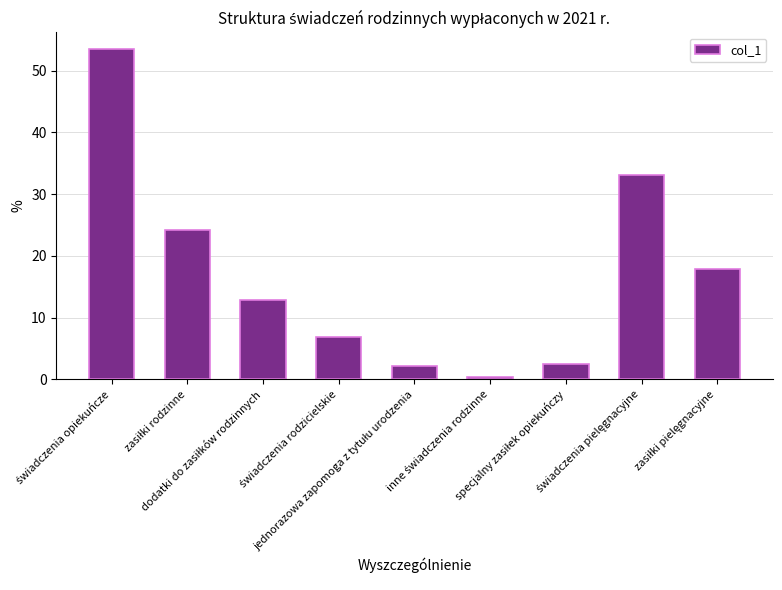

What is the value of the 5th bar from the left?

2.2